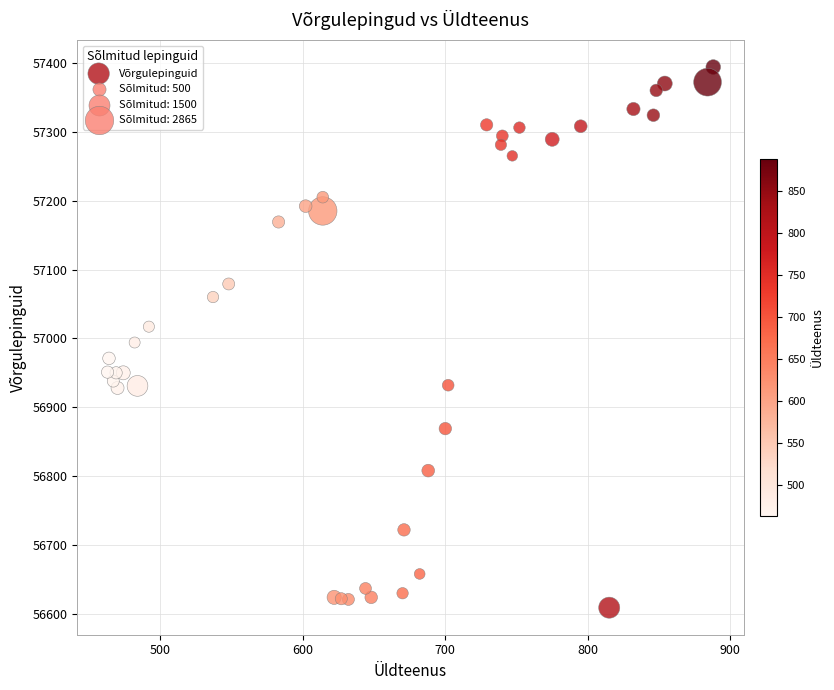

What is the range of X values (max minus min)?

425